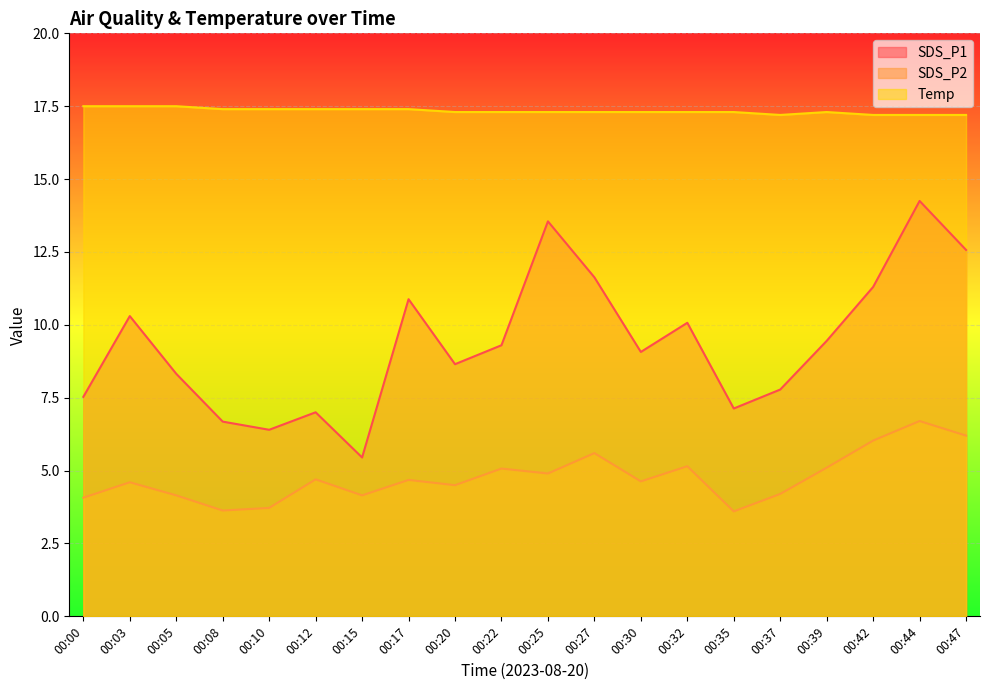

Count the Temp values in the range 17 to 18.

20